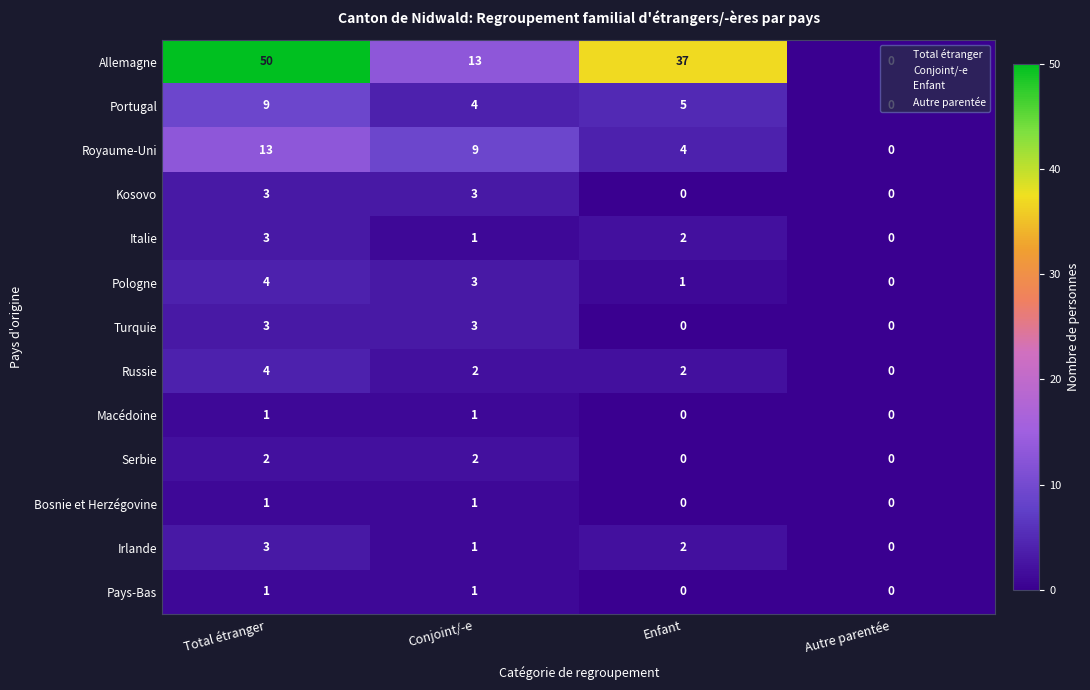

What is the difference between the second highest and second lowest values in the Royaume-Uni series?

5